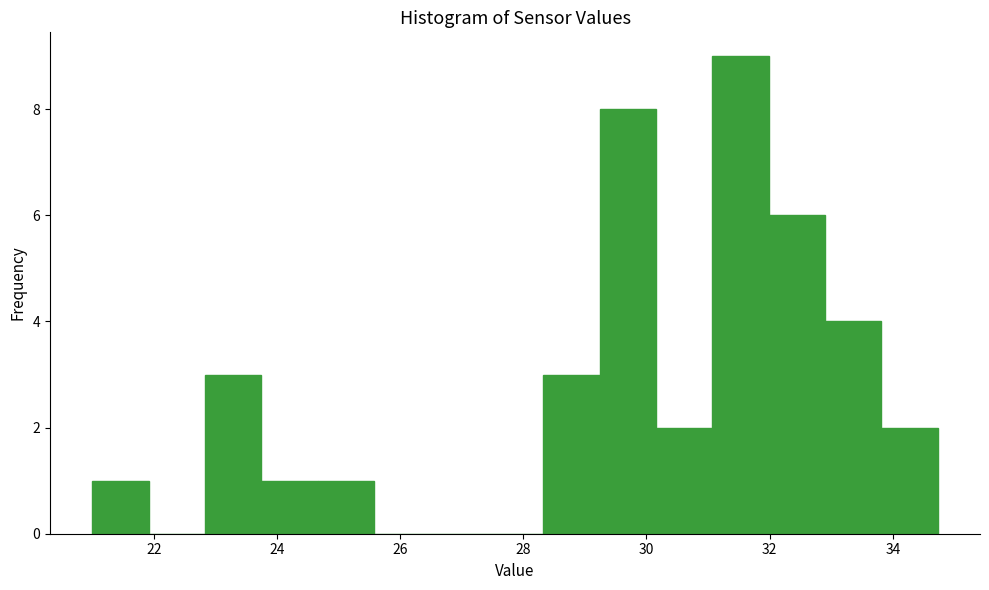

What is the height of the bar covering 32.8 to 33.8 on the x-axis? Neither the bar edges nor the heights are printed on the chart, so give them approximately, as read against the axes.

4